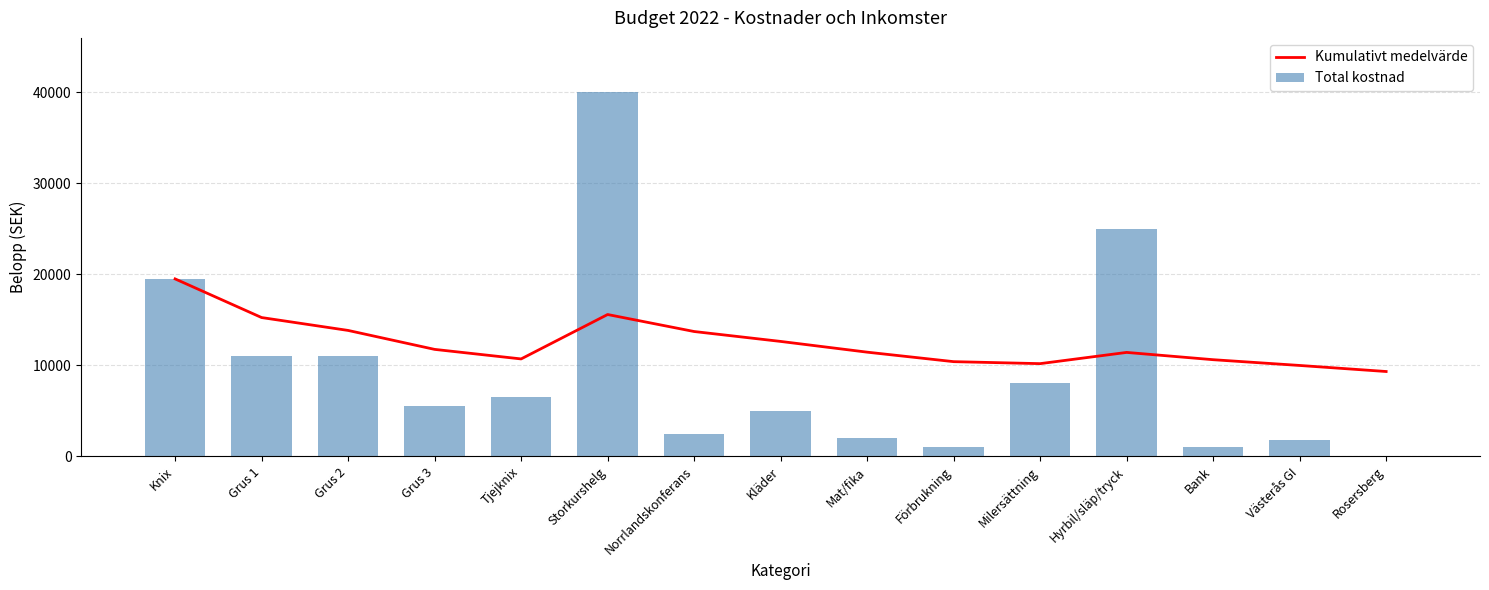

What value does the Kumulativt medelvärde series have at Västerås GI?

9982.1